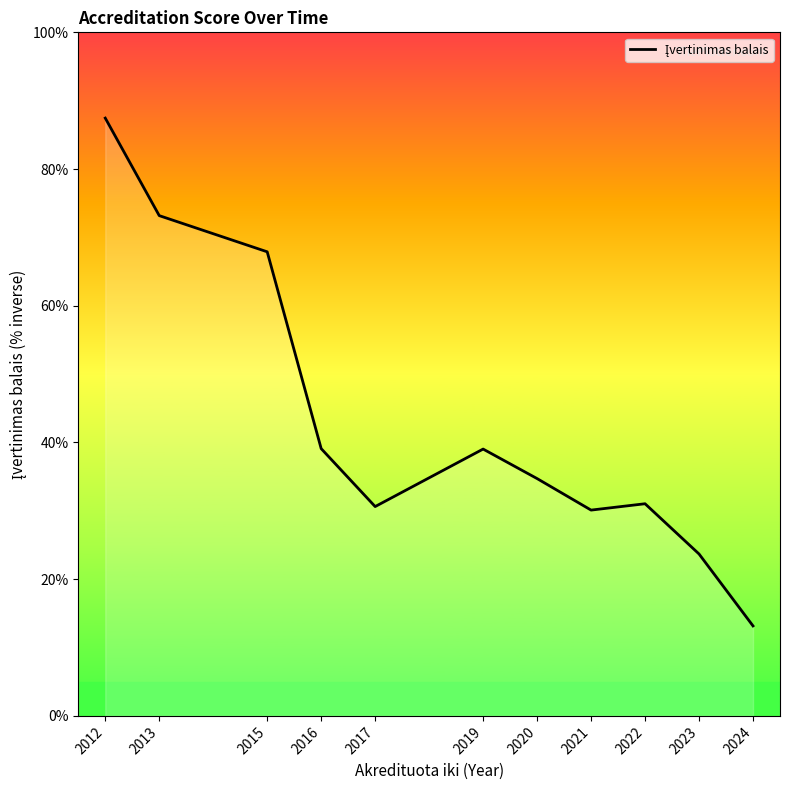

What is the difference between the second highest and minimum values?

60.0